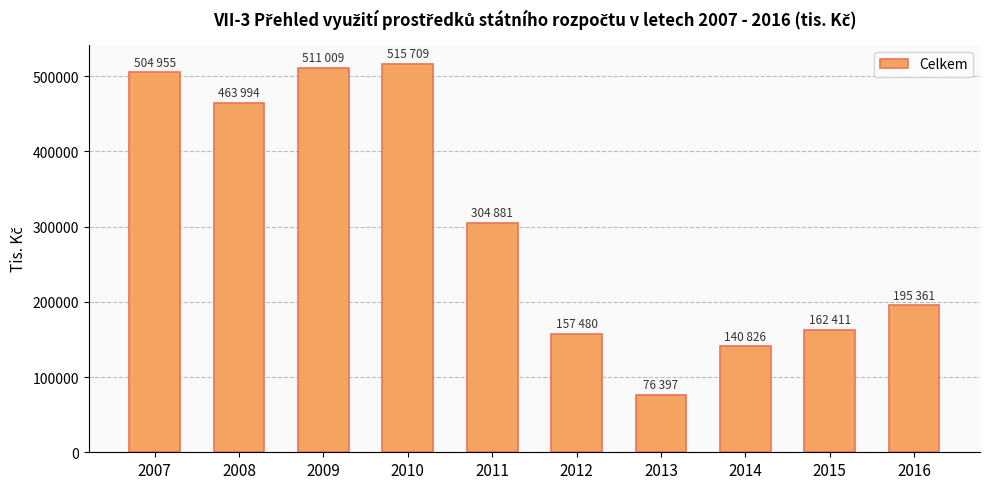

True or false: the data shows 463994 at 2008.

True